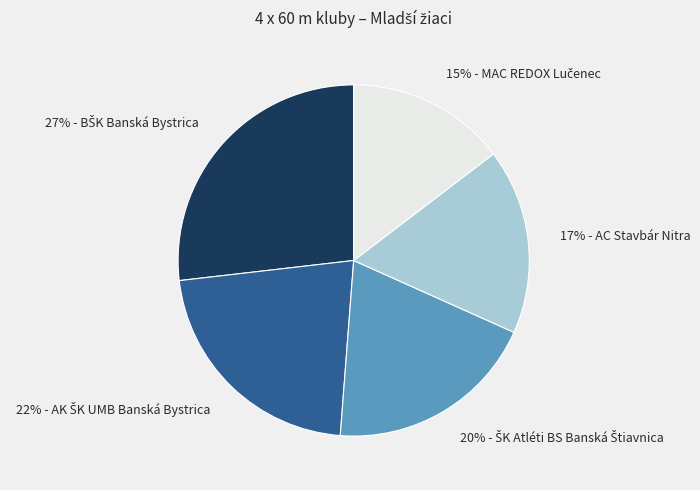

To the nearest percent, what is the difference between the largest and smallest slice percentages?

12%